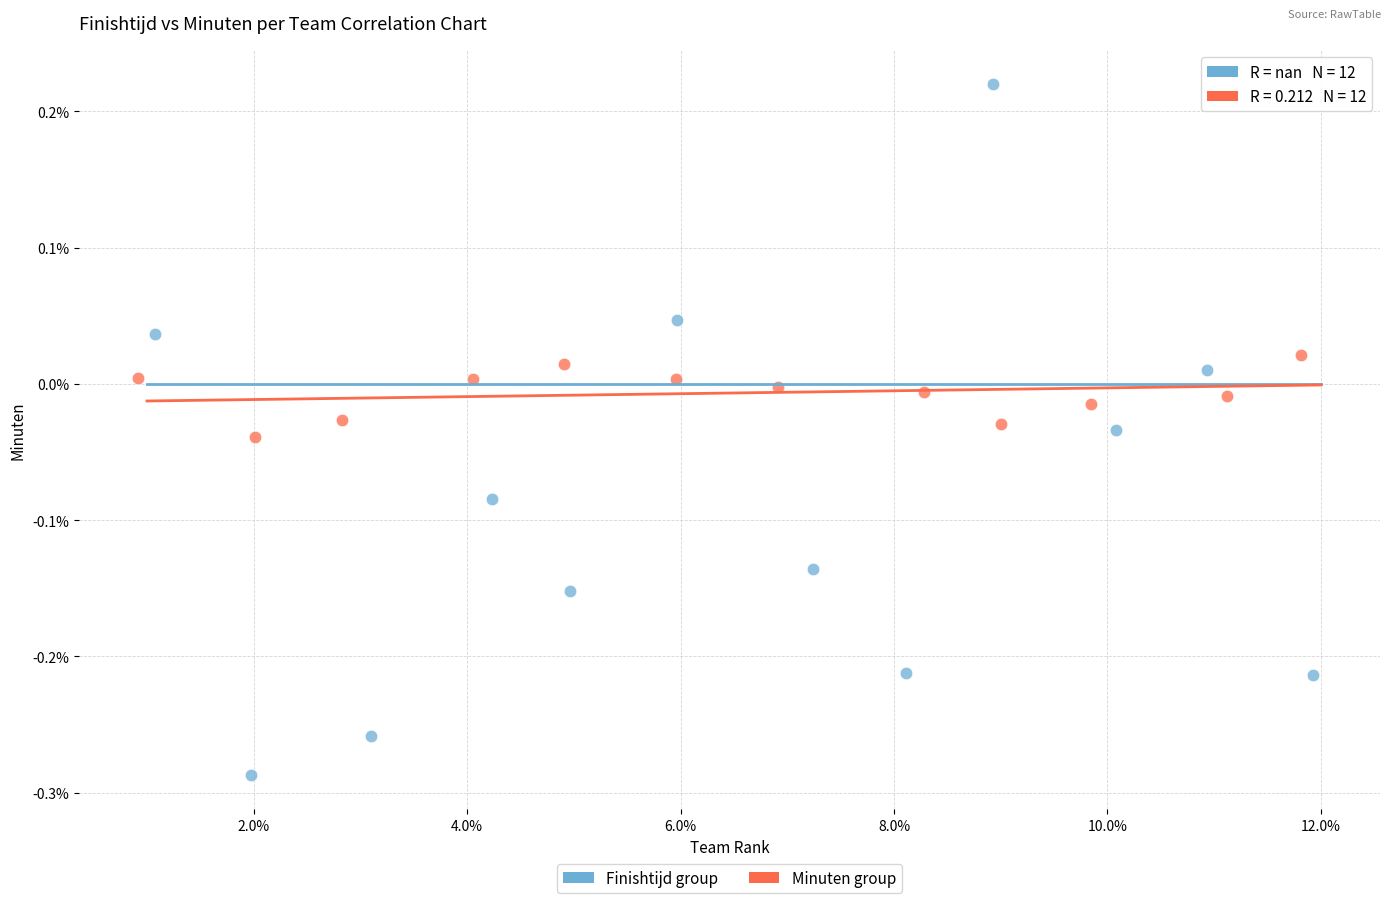

Which series contains the lowest Y value?

Finishtijd group